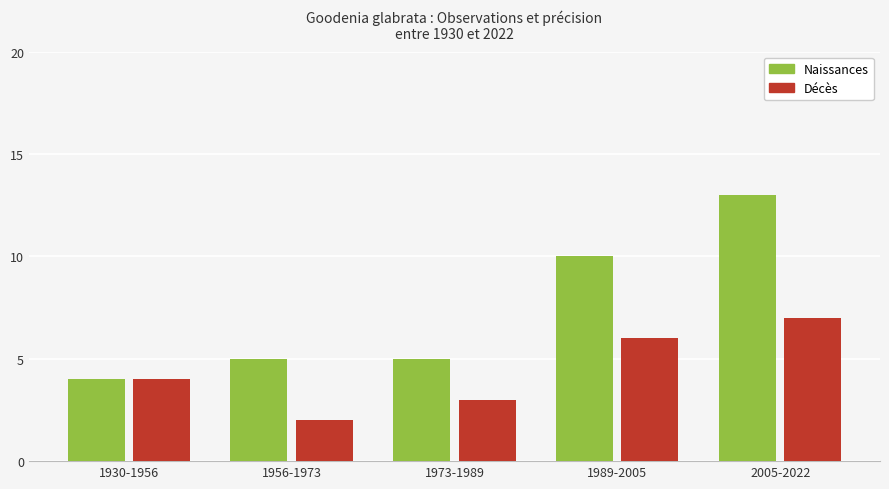

What is the maximum value for Décès?

7